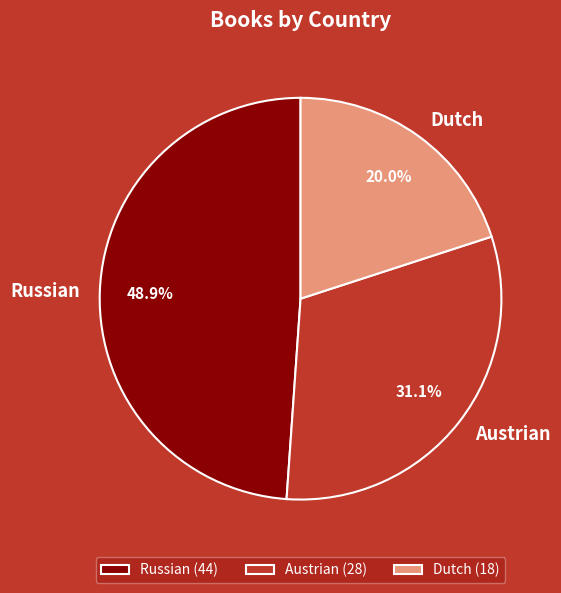

To the nearest percent, what percentage of the pie is Austrian?

31%